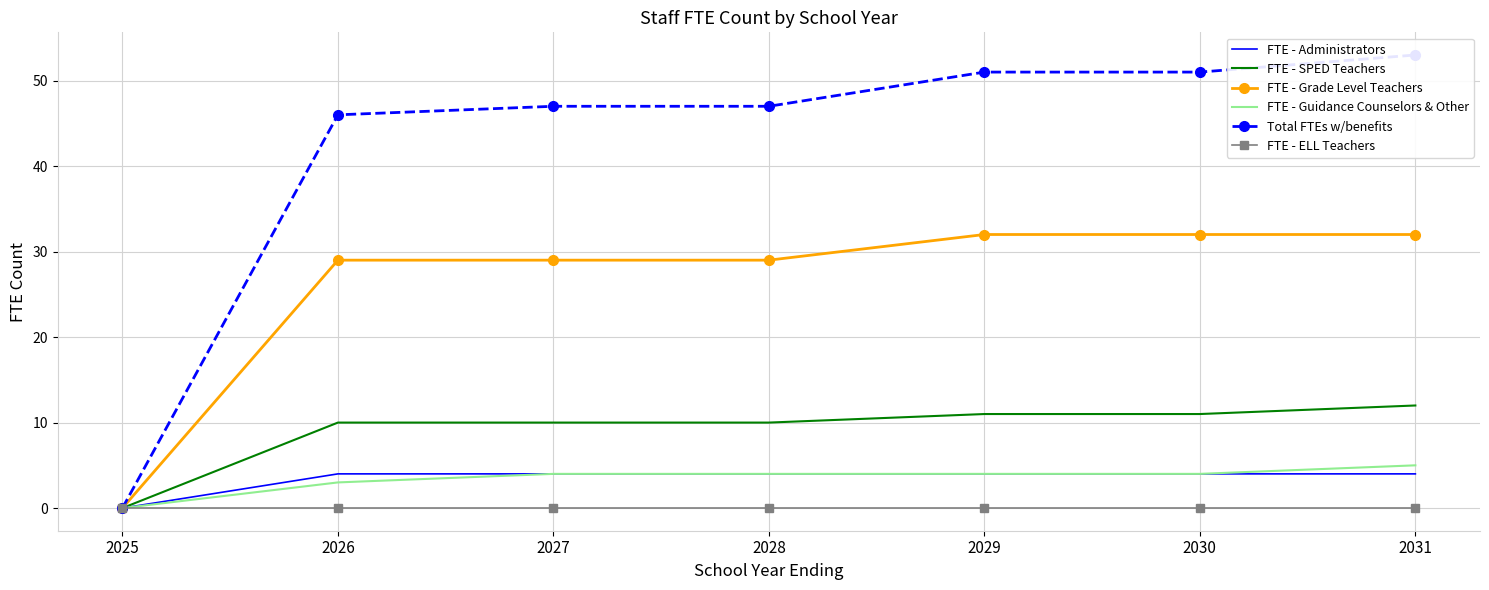

How many lines are shown in the chart?

6